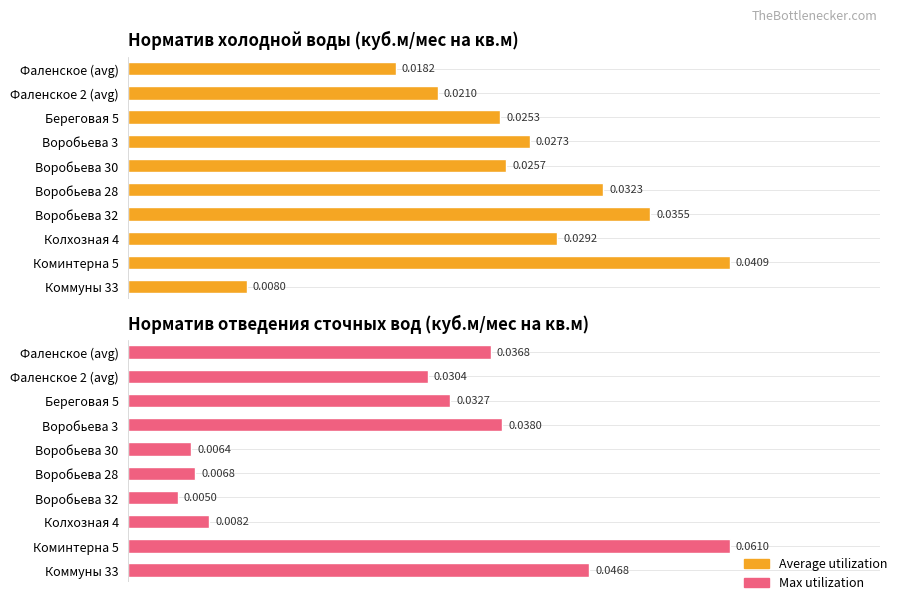

Rank the series at Фаленское 2 (avg) from lowest to highest value.

Average utilization, Max utilization